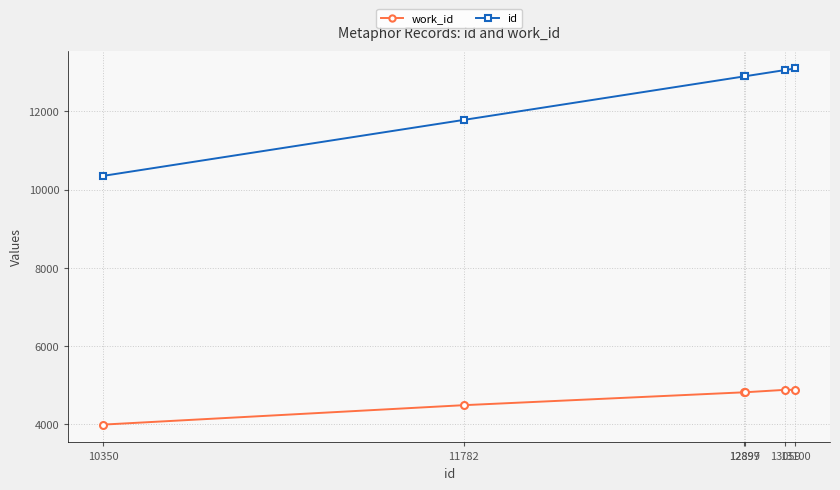

What are all the series names shown in the legend?

work_id, id